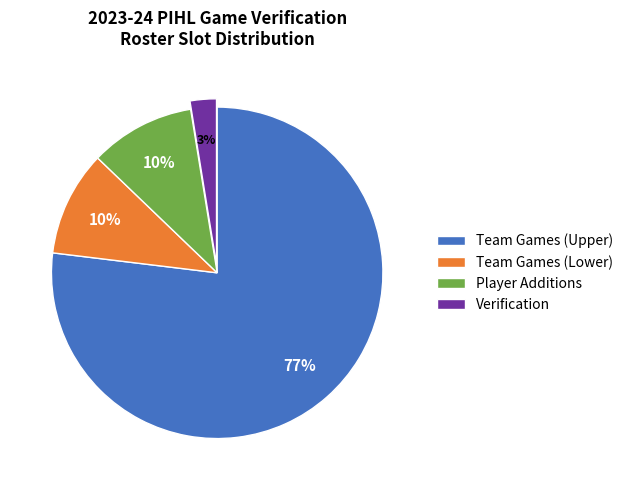

Do Team Games (Upper) and Verification together represent more than half of the pie?

Yes